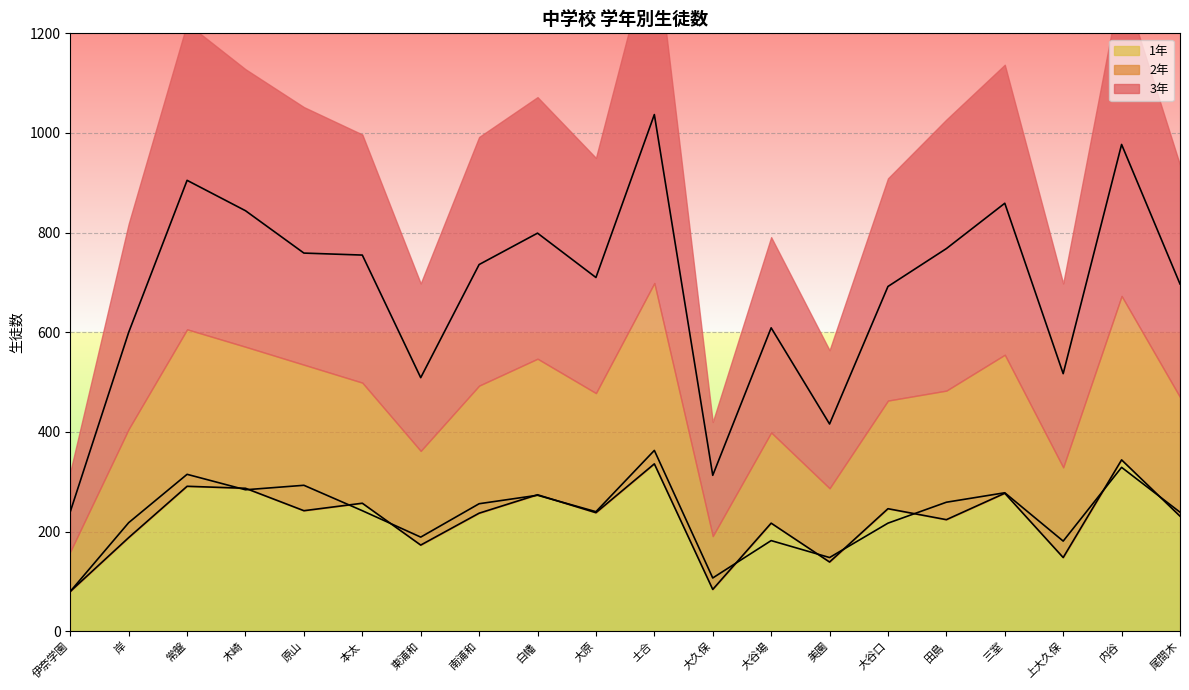

Reading left to right, transcribe all the data shown in this chart.

3年: 240	600	905	844	759	755	509	736	799	710	1037	313	609	416	692	768	859	517	977	697
2年: 80	218	315	284	293	242	189	256	273	240	363	107	182	148	217	259	278	181	329	239
1年: 80	188	291	287	242	257	173	237	274	238	336	84	217	139	246	224	277	148	344	231